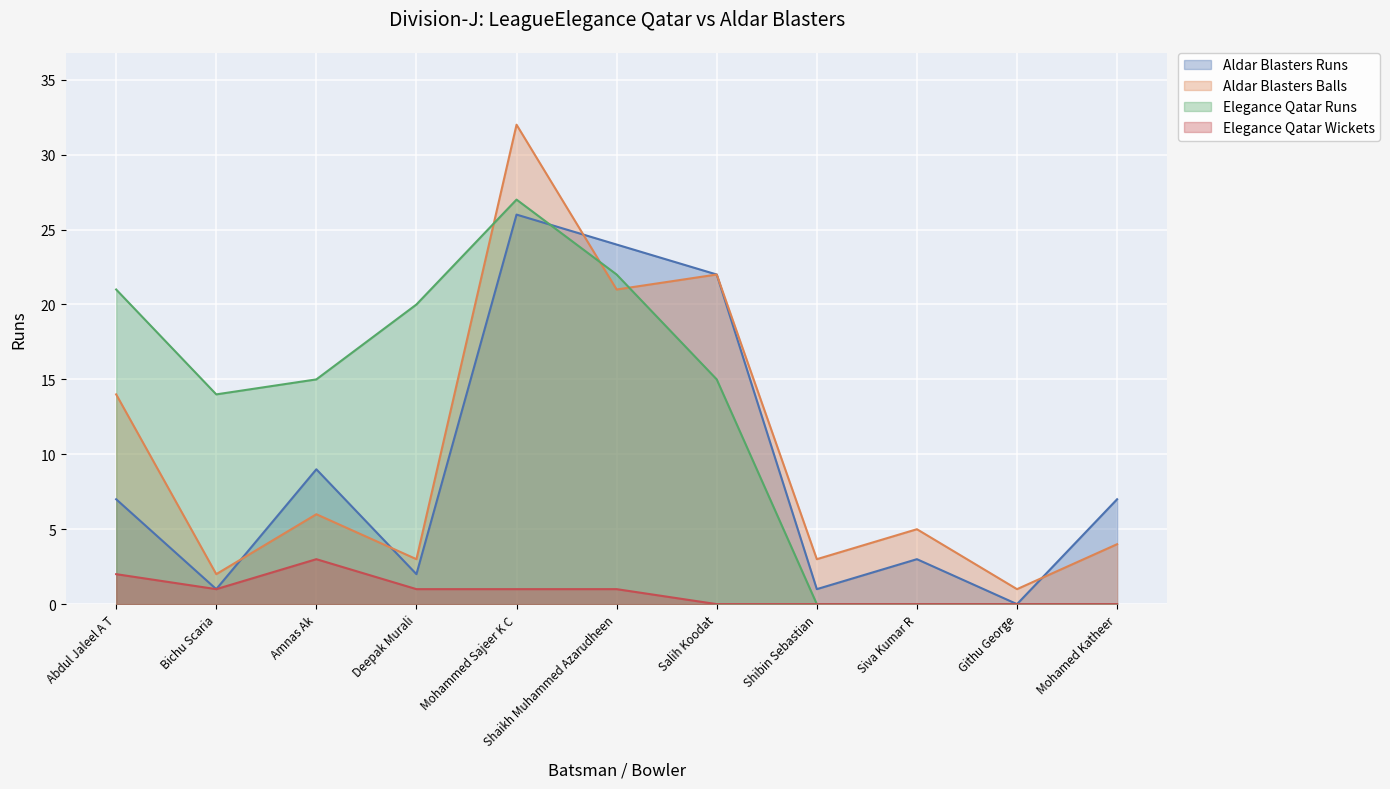

What is the highest value of the Elegance Qatar Runs series?

27